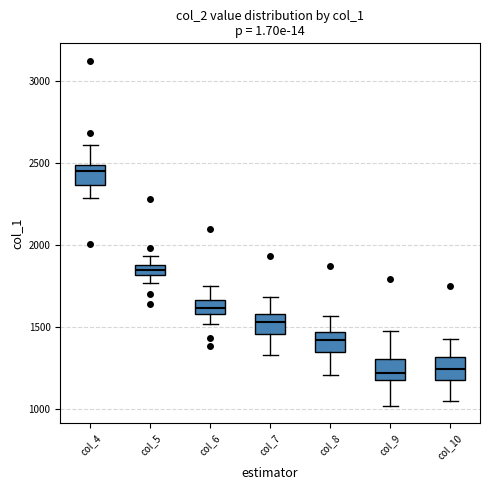

Which box has the highest median line?

col_4